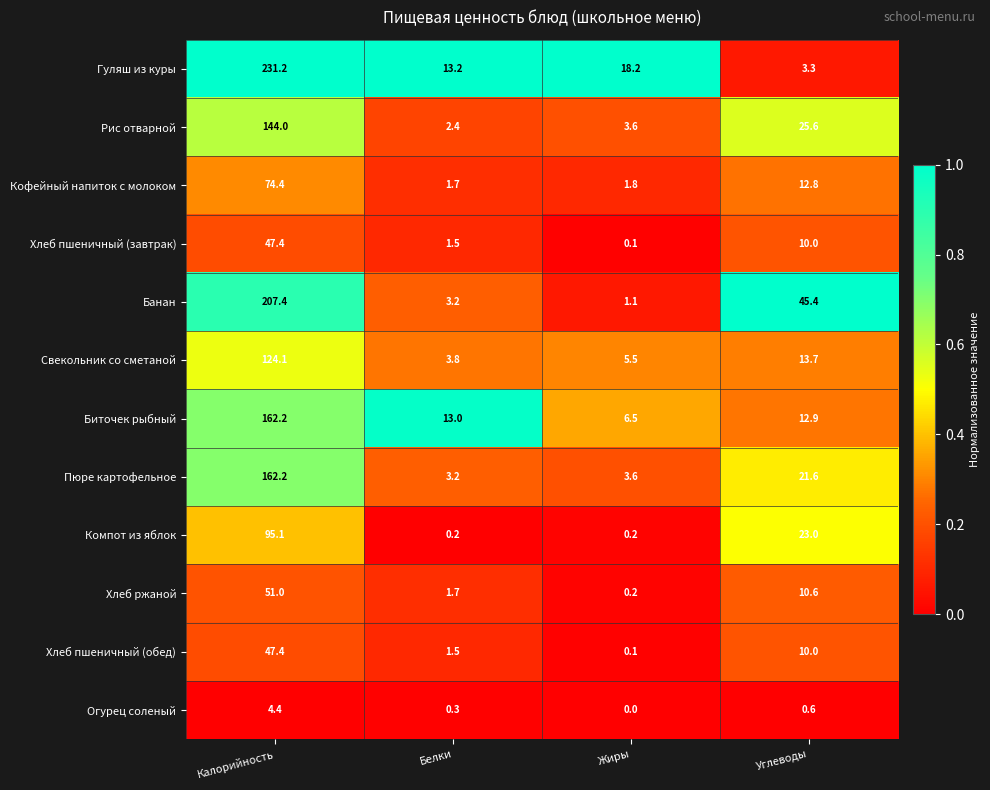

True or false: Кофейный напиток с молоком has a value of 1.7 at Белки.

True